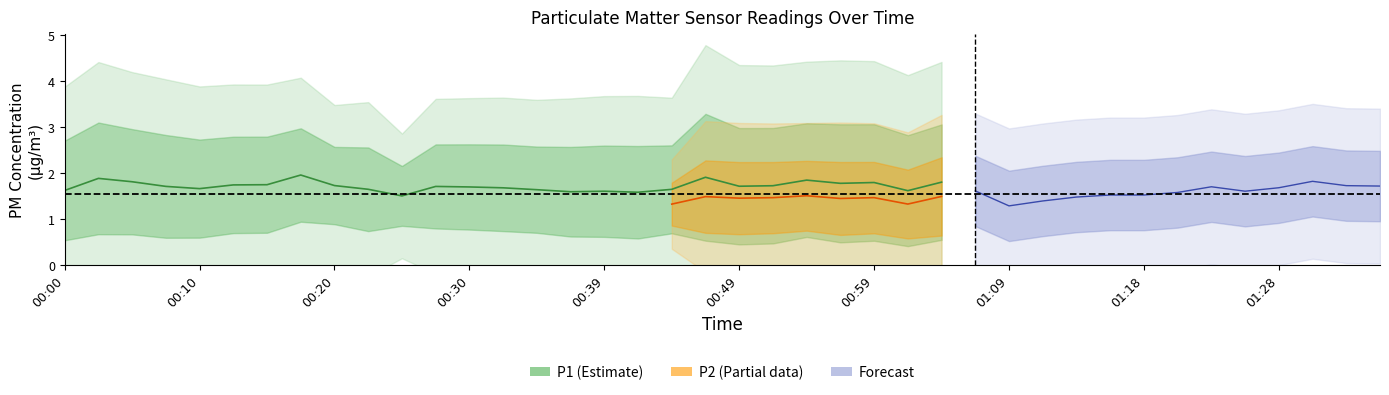

What is the label of the 17th point from the left?

00:39